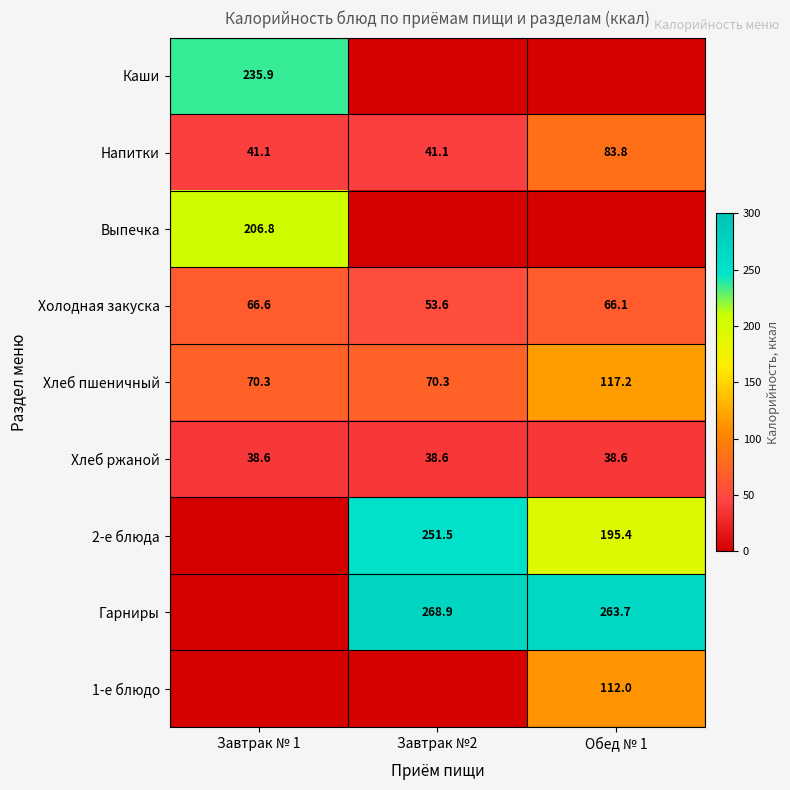

What is the total value across all series at Завтрак №2?

724.0